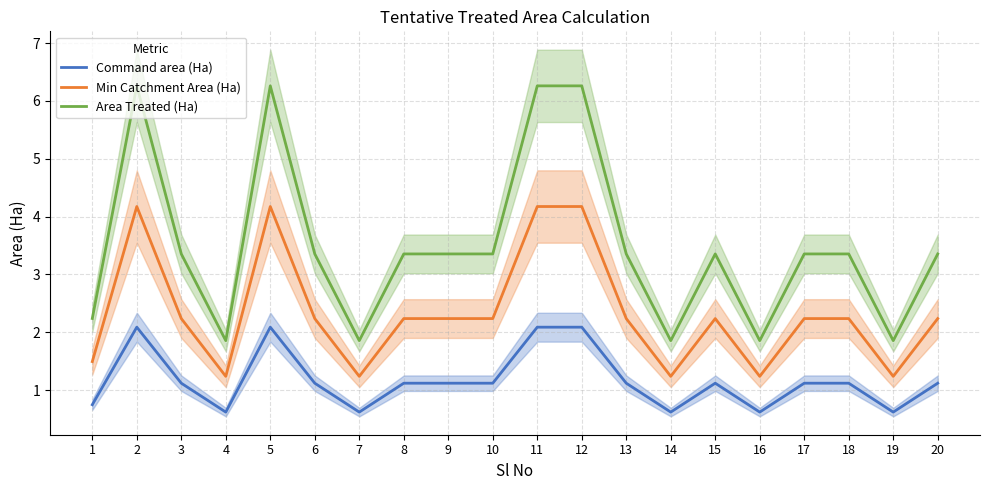

Is the value of Area Treated (Ha) at 14 greater than the value of Command area (Ha) at 11?

No